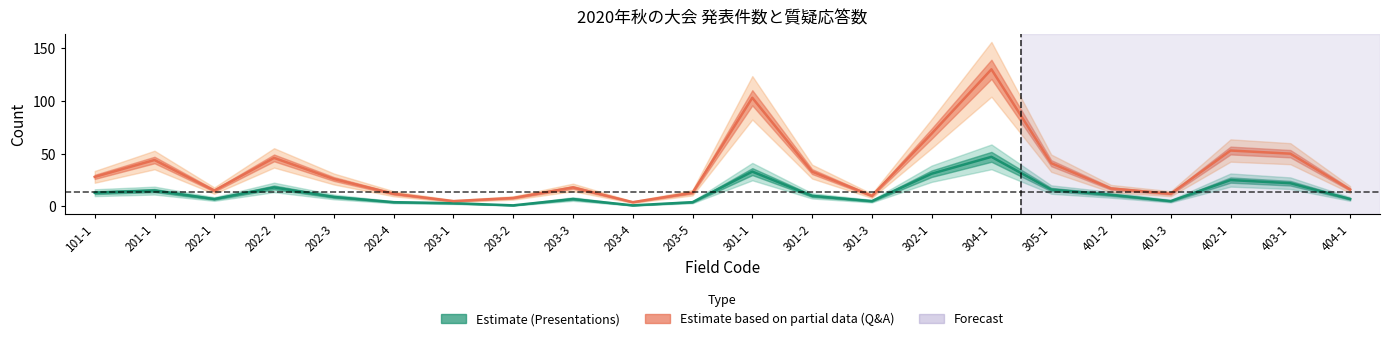

Rank the categories by presentations value from lowest to highest.

203-2, 203-4, 203-1, 202-4, 203-5, 301-3, 401-3, 202-1, 203-3, 404-1, 202-3, 301-2, 401-2, 101-1, 201-1, 305-1, 202-2, 403-1, 402-1, 302-1, 301-1, 304-1